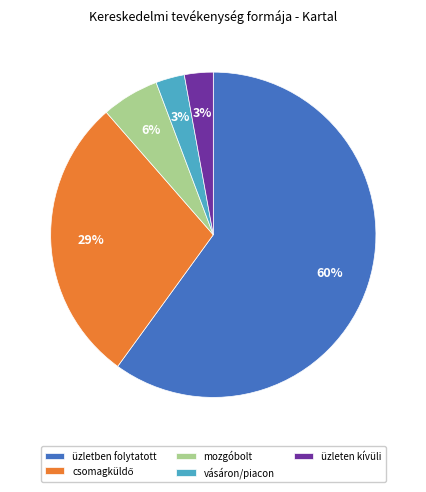

To the nearest percent, what portion does üzleten kívüli represent?

3%